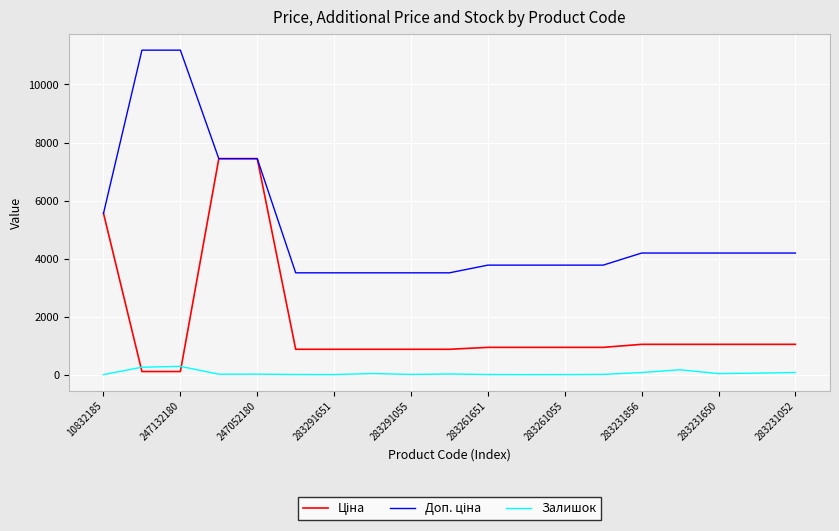

What is the greatest value displayed?

11182.0